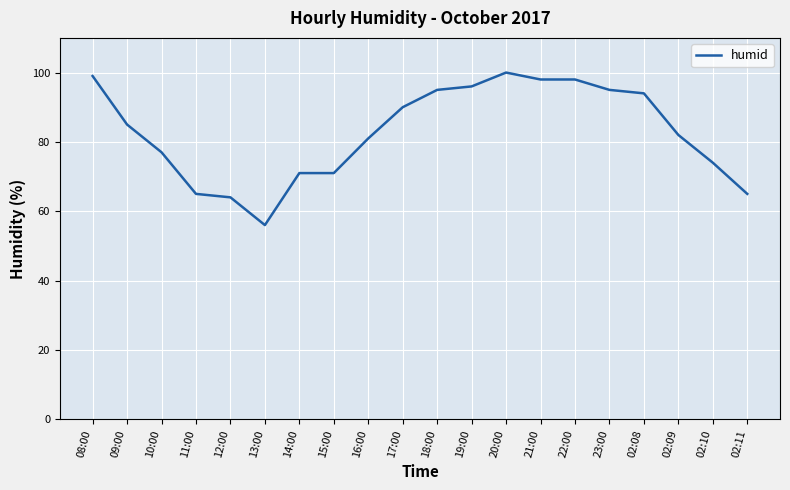

What is the smallest value displayed?

56